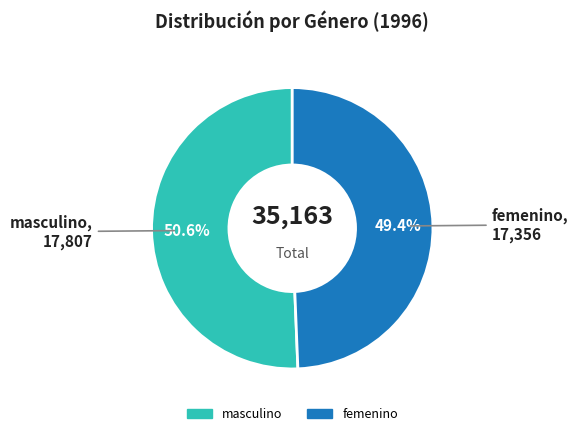

What is the majority slice?

masculino